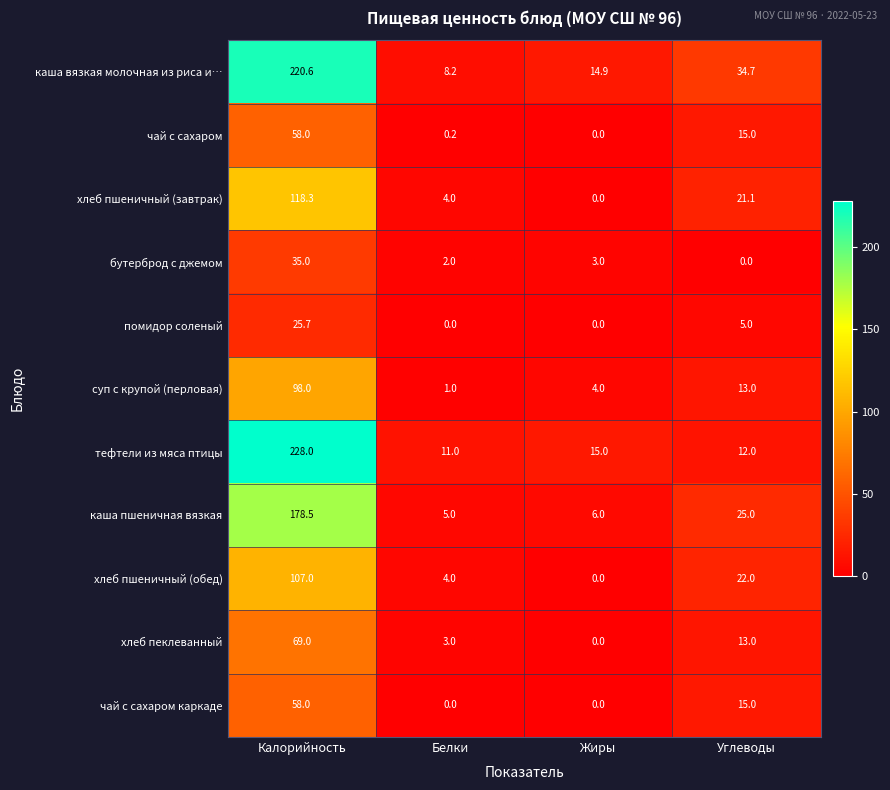

What is the sum of the хлеб пеклеванный values at Углеводы and Белки?

16.0